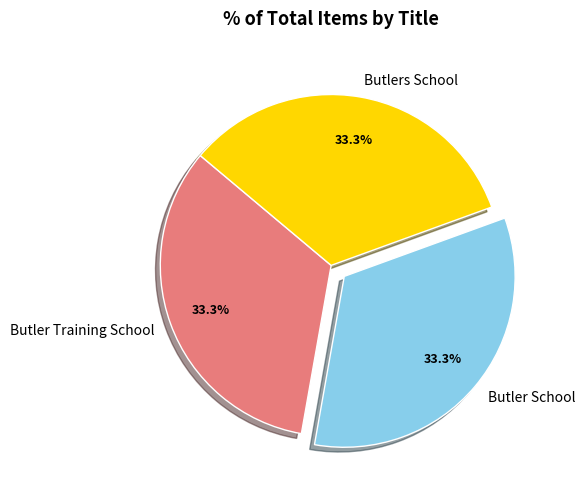

Approximately how many times larger is the value at Butler School compared to Butlers School?

1.0